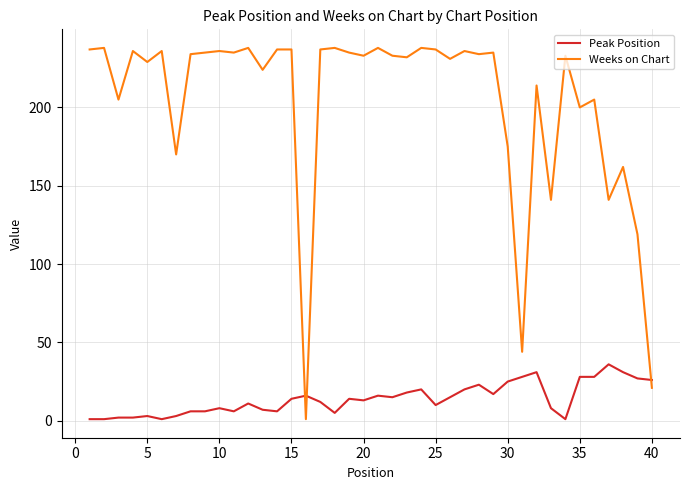

Which series has the largest total across all categories?

Weeks on Chart